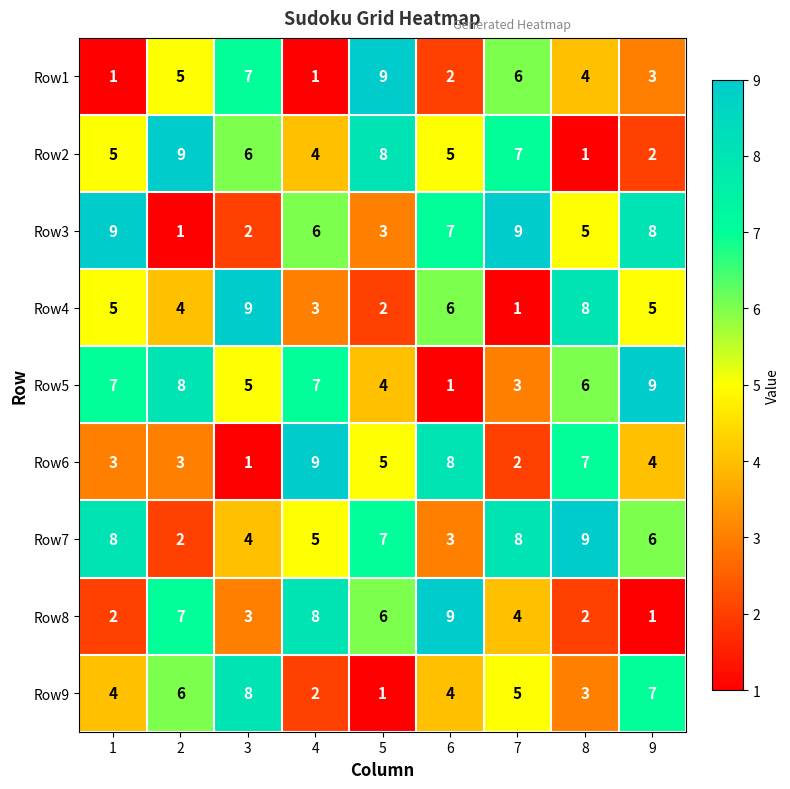

How many Row6 values are between 3 and 7?

5